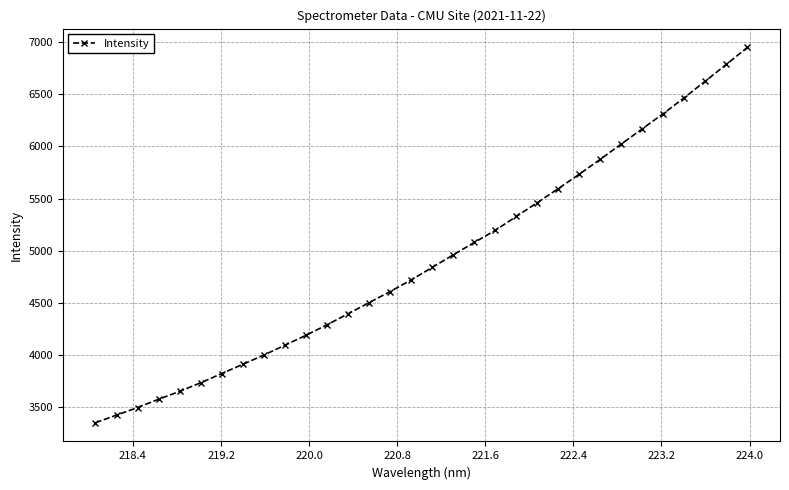

What is the difference between the maximum and second lowest values?

3529.8